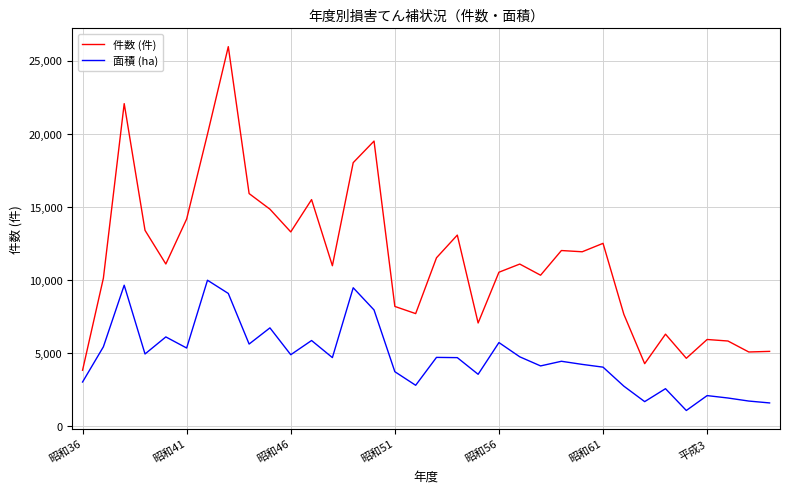

At how many categories does at least one series exceed 19094?

4